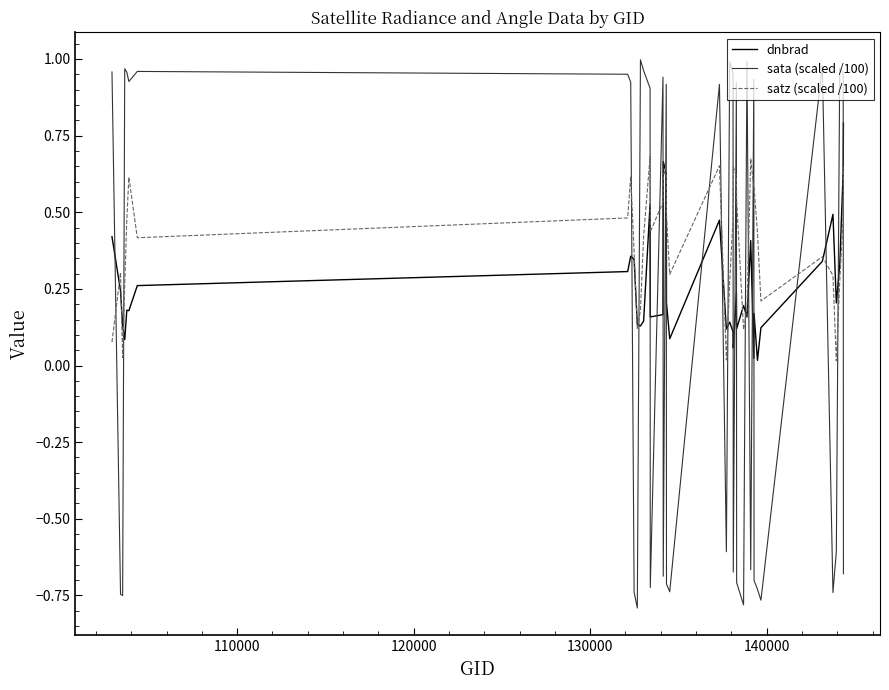

How many times do sata (scaled /100) and dnbrad cross each other?

23